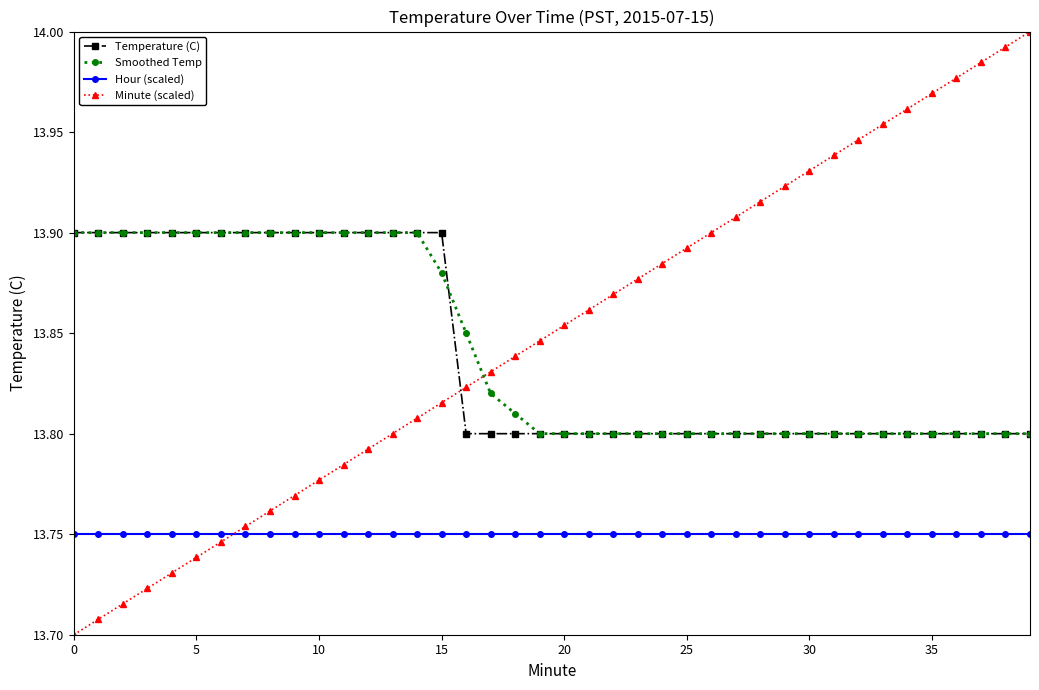

At how many categories does at least one series exceed 13?

40